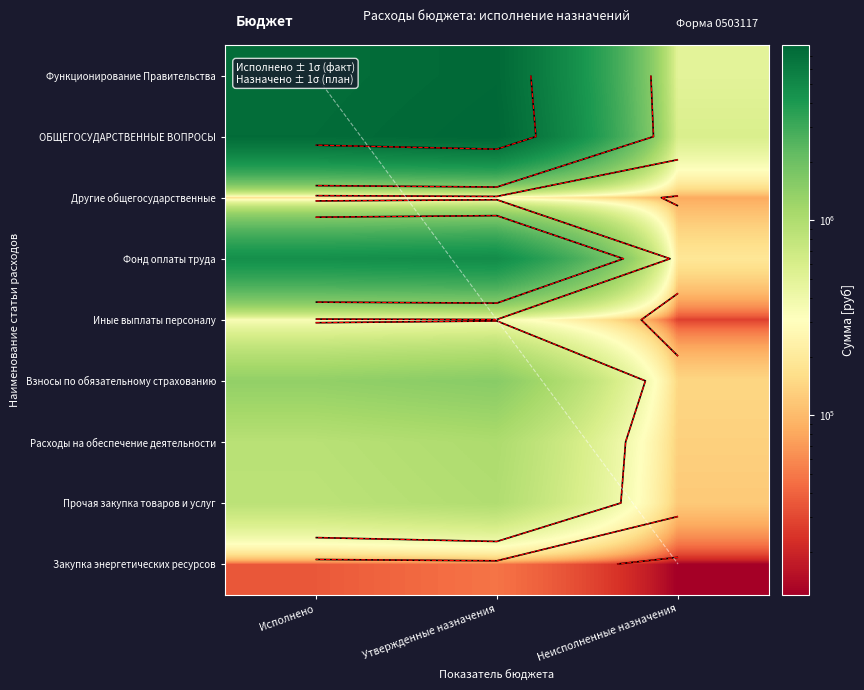

Rank the series by their maximum value, from highest to lowest.

ОБЩЕГОСУДАРСТВЕННЫЕ ВОПРОСЫ, Функционирование Правительства, Фонд оплаты труда, Взносы по обязательному страхованию, Расходы на обеспечение деятельности, Прочая закупка товаров и услуг, Иные выплаты персоналу, Другие общегосударственные, Закупка энергетических ресурсов